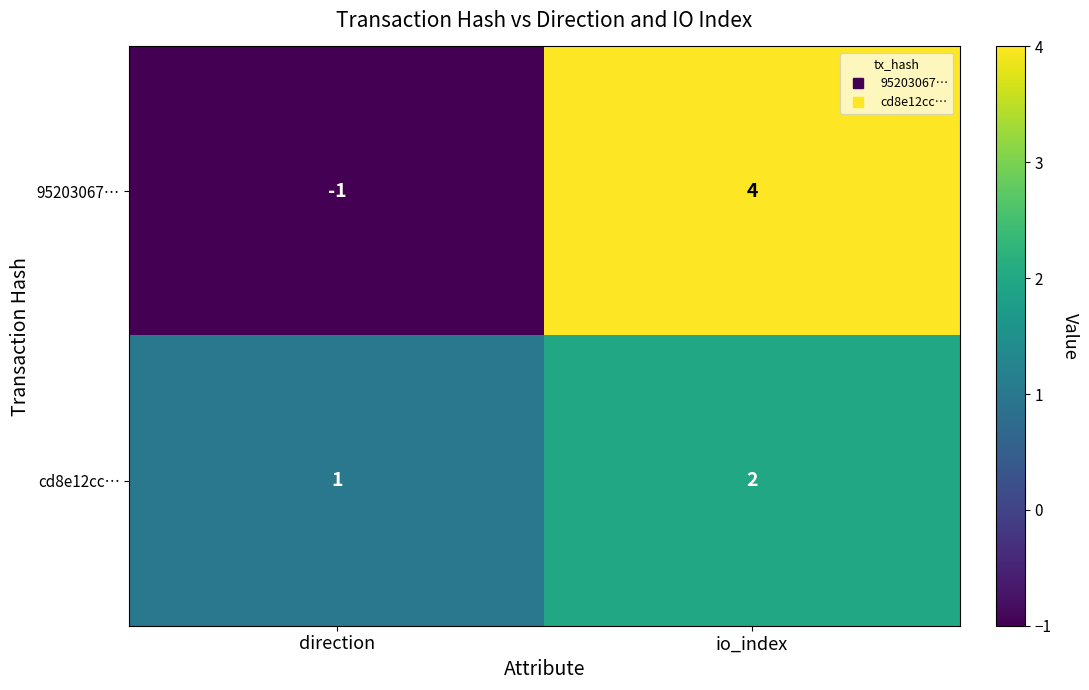

Count the number of categories in the chart.

2